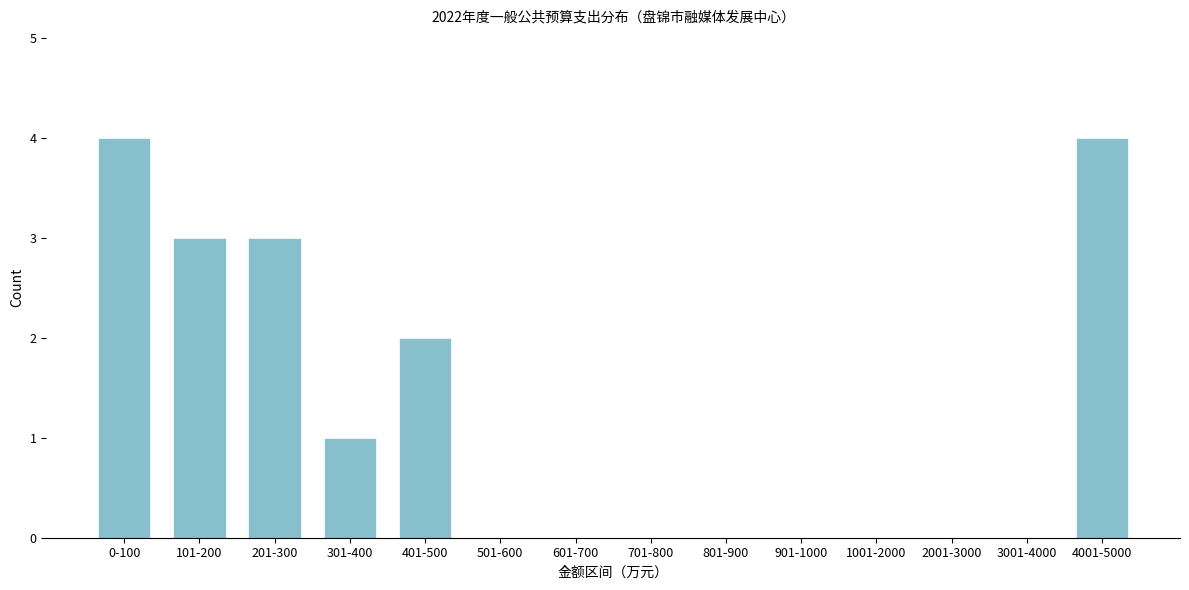

Reading left to right, extract all data points from this chart.

0-100=4	101-200=3	201-300=3	301-400=1	401-500=2	501-600=0	601-700=0	701-800=0	801-900=0	901-1000=0	1001-2000=0	2001-3000=0	3001-4000=0	4001-5000=4